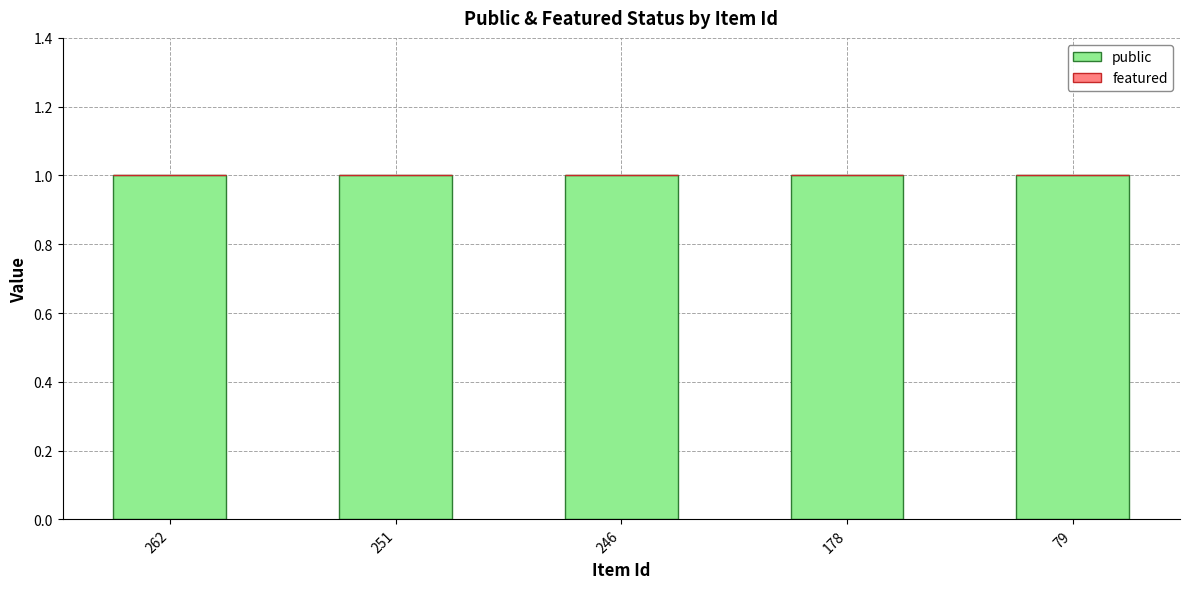

What are all the series names shown in the legend?

public, featured